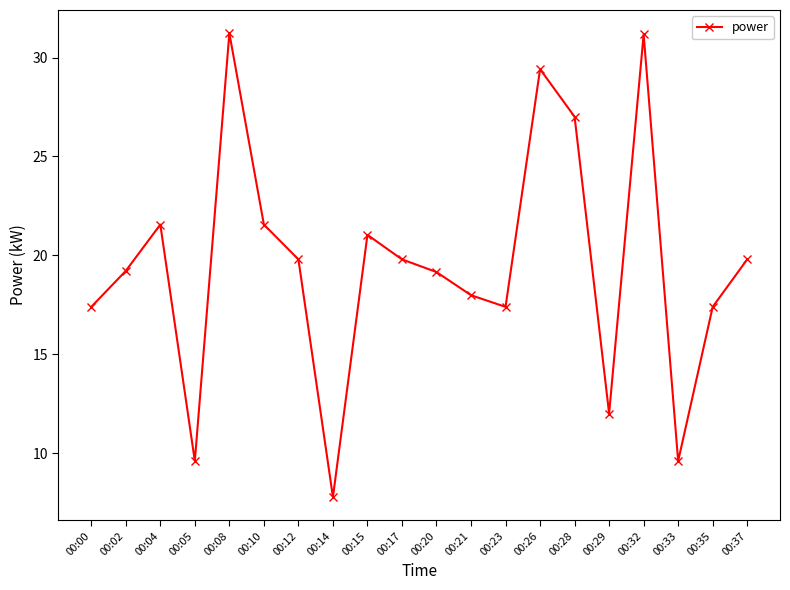

The value at 00:37 is 32.4. True or false?

False